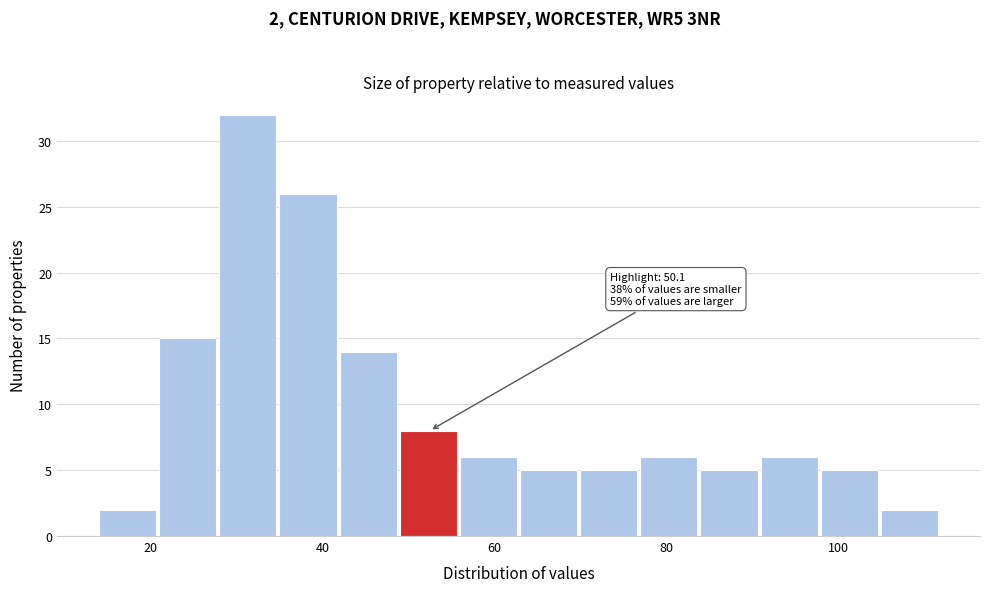

Around what value on the x-axis is the tallest bar? Give the approximate position of its centre, as read against the axis.

32